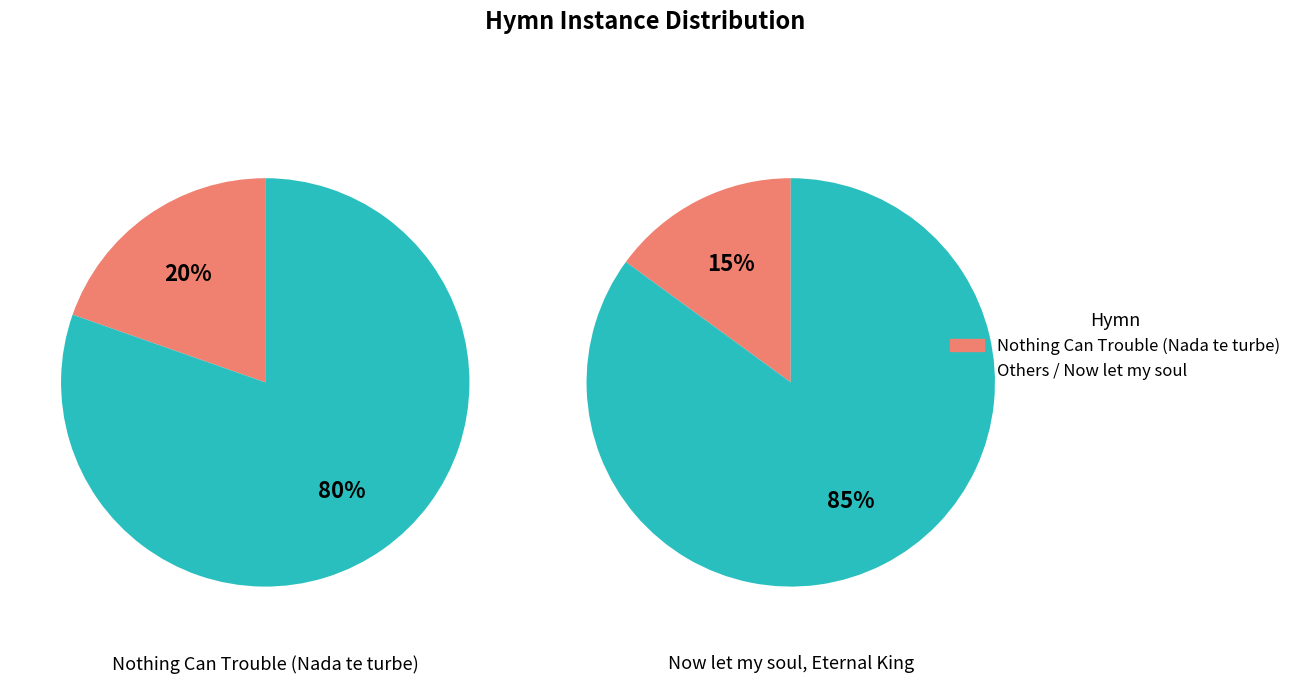

How much of the chart is everything except Nothing Can Trouble (Nada te turbe)?

80.4%